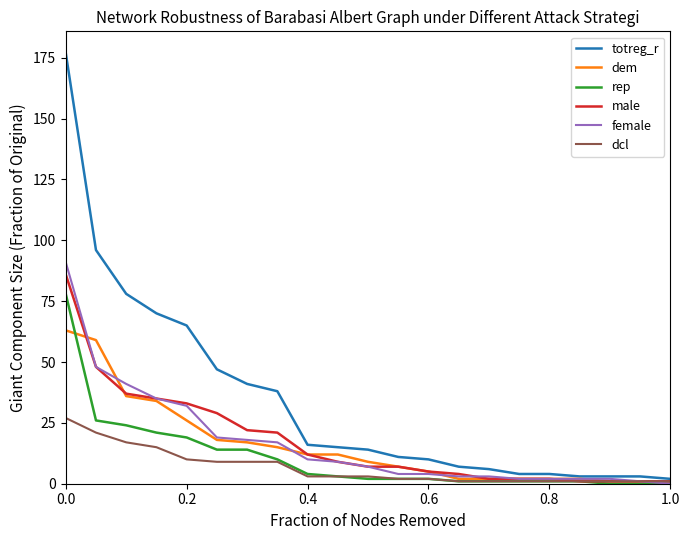

What is the highest value of the male series?

86